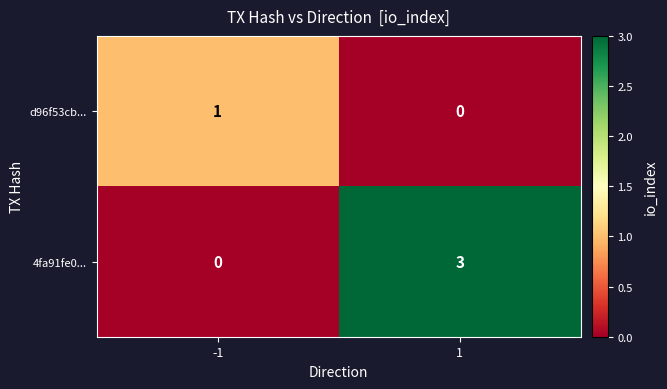

Which series has the largest total across all categories?

4fa91fe0...